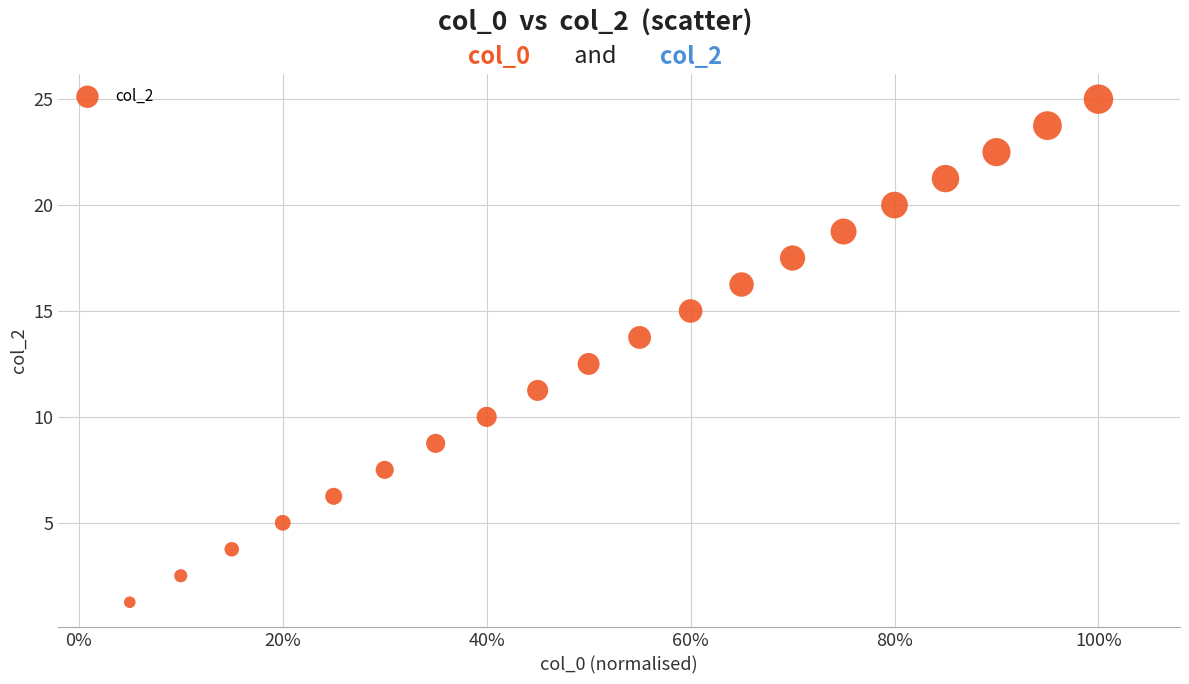

What is the range of X values (max minus min)?

0.9